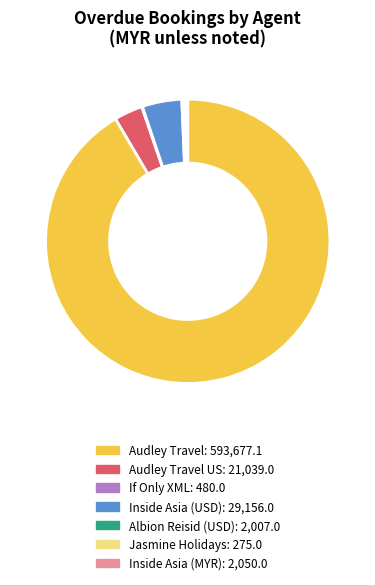

Is there a majority slice in this chart?

Yes